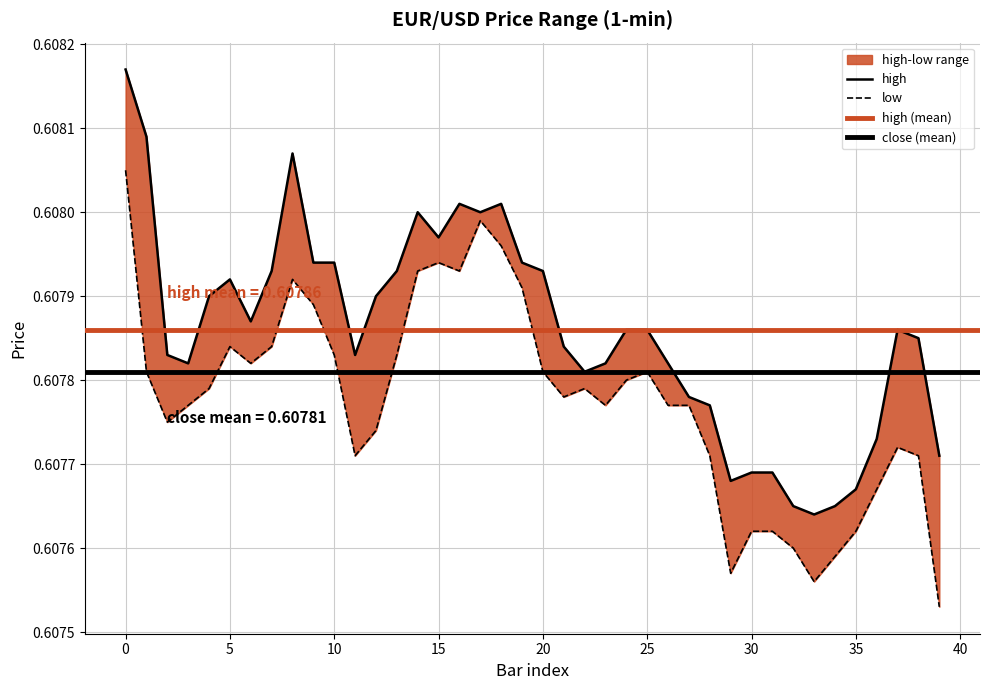

At 18, list the series in order from smallest to largest.

low, high